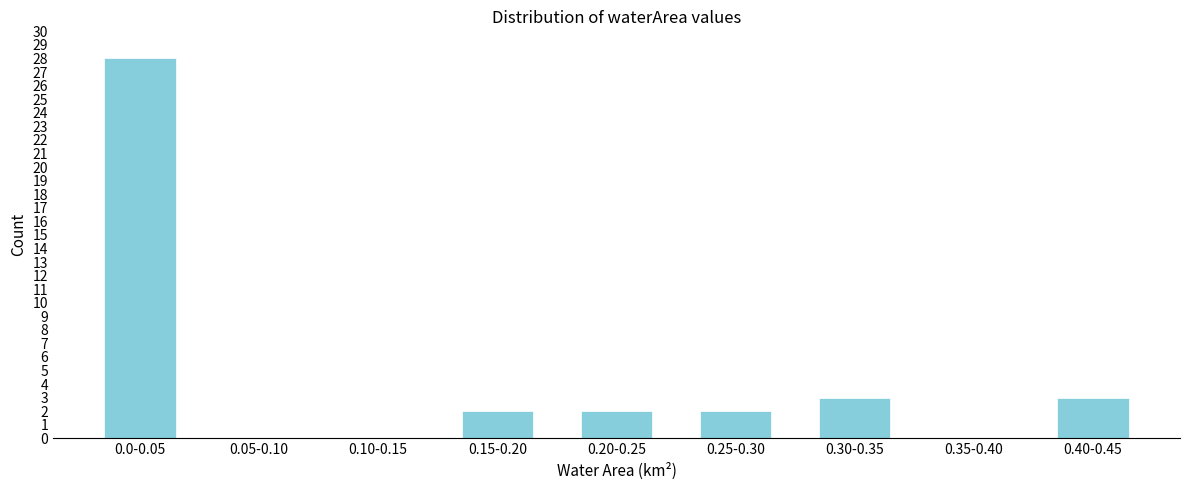

Reading right to left, what are all the values shown in this chart?

0.40-0.45=3	0.35-0.40=0	0.30-0.35=3	0.25-0.30=2	0.20-0.25=2	0.15-0.20=2	0.10-0.15=0	0.05-0.10=0	0.0-0.05=28